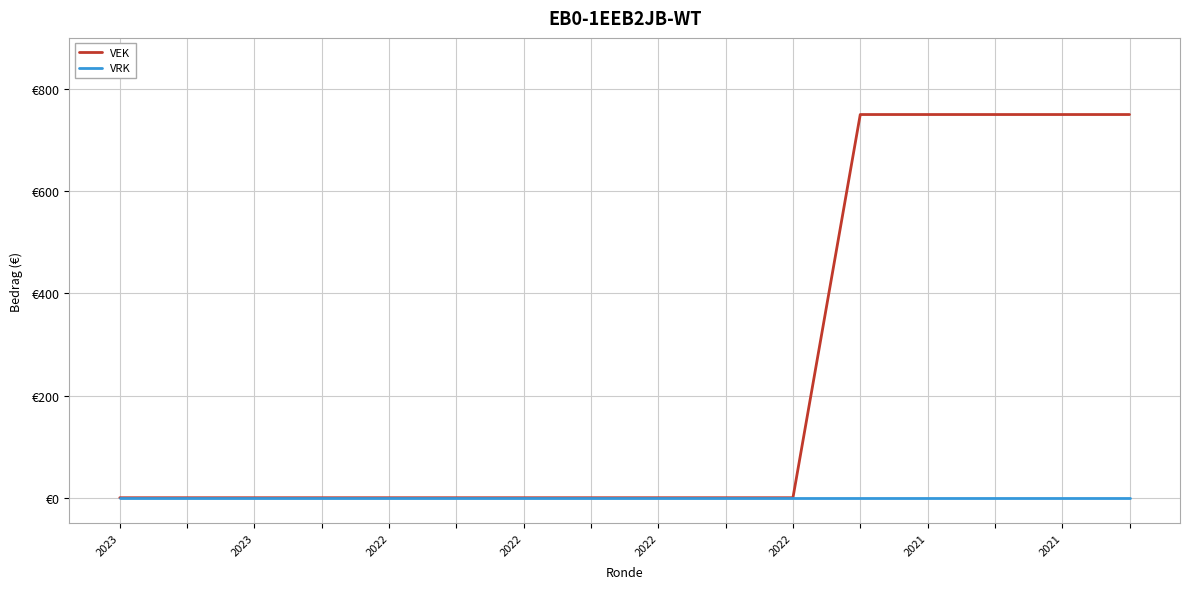

Reading left to right, transcribe all the data shown in this chart.

VEK: 0	0	0	0	0	0	0	0	0	0	0	750	750	750	750	750
VRK: 0	0	0	0	0	0	0	0	0	0	0	0	0	0	0	0